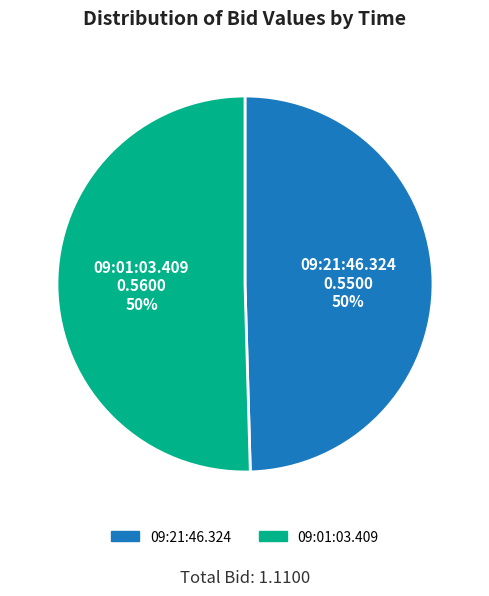

Do 09:21:46.324 and 09:01:03.409 together represent more than half of the pie?

Yes